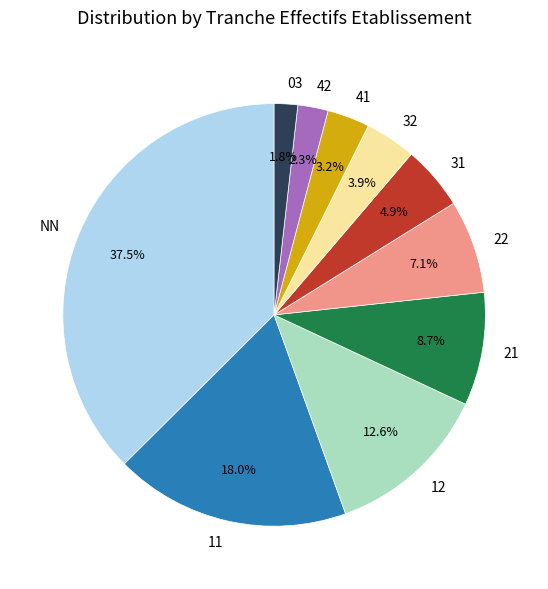

Does 12 represent more than half of the total?

No